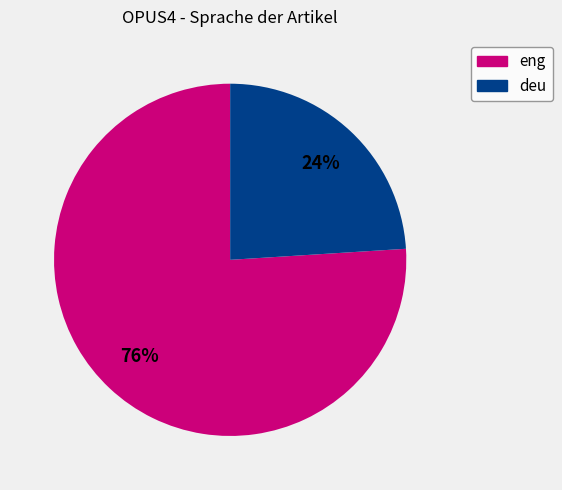

To the nearest percent, what is the difference between the largest and smallest slice percentages?

52%